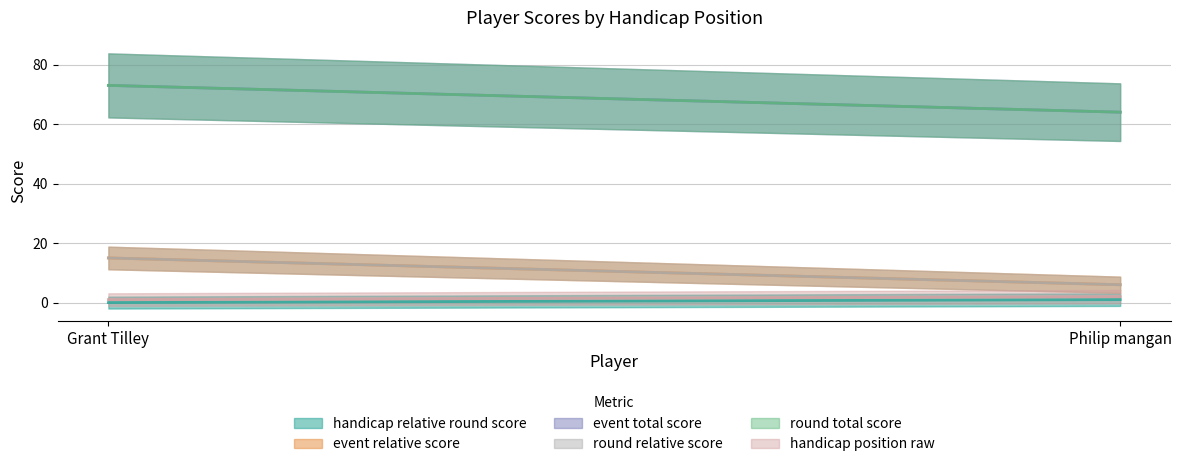

What is the difference between the round_relative_score values at Philip mangan and Grant Tilley?

9